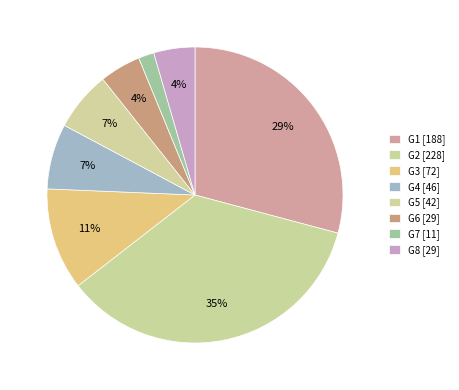

How many segments does this pie chart have?

8